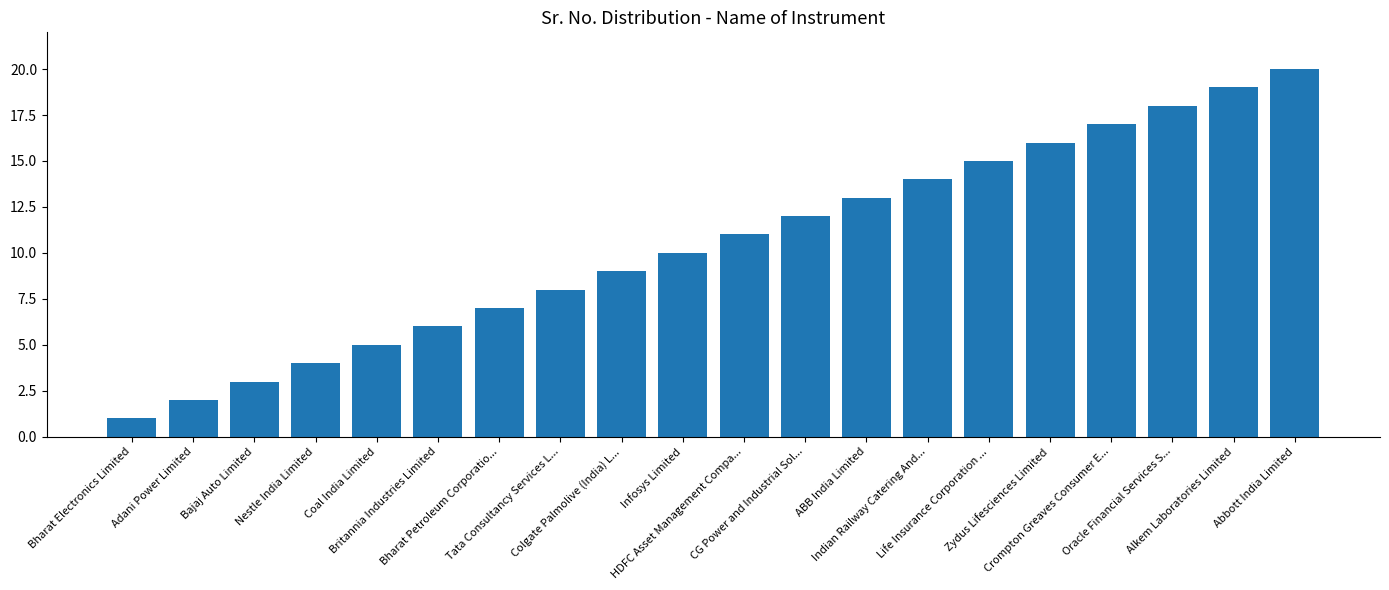

What is the maximum value shown in the chart?

20